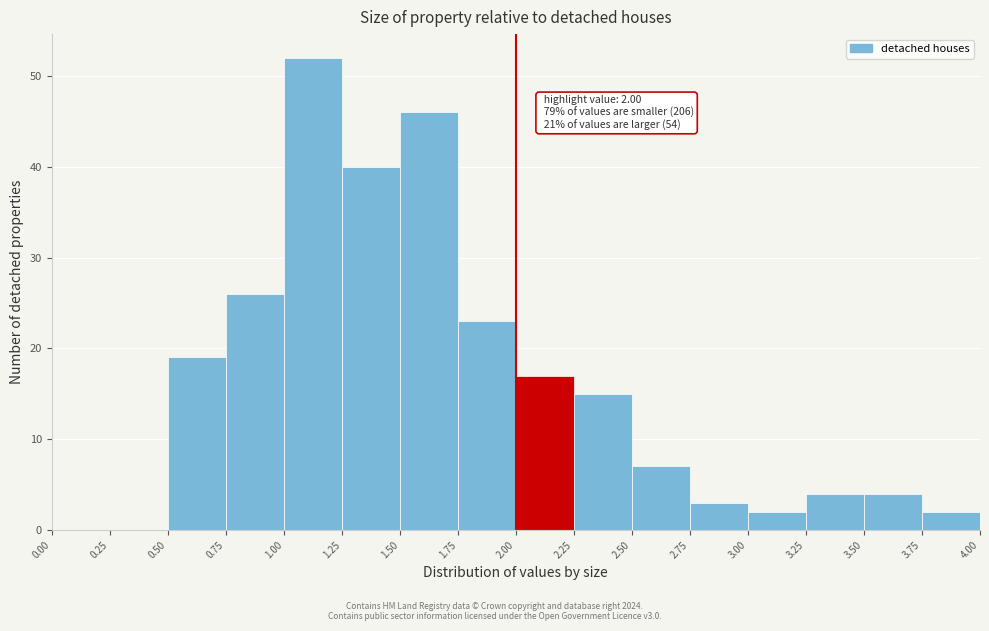

Which range on the x-axis has the tallest bar?

1.00 to 1.25